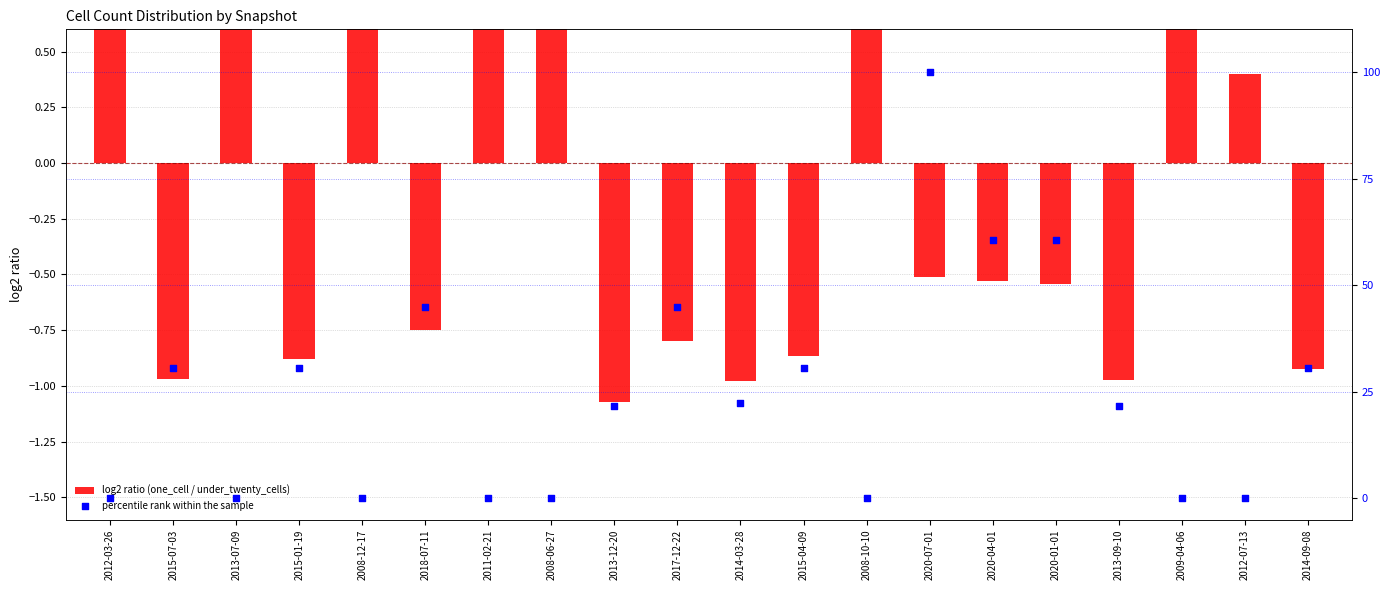

What is the total value across all series at 2008-10-10?

3.5